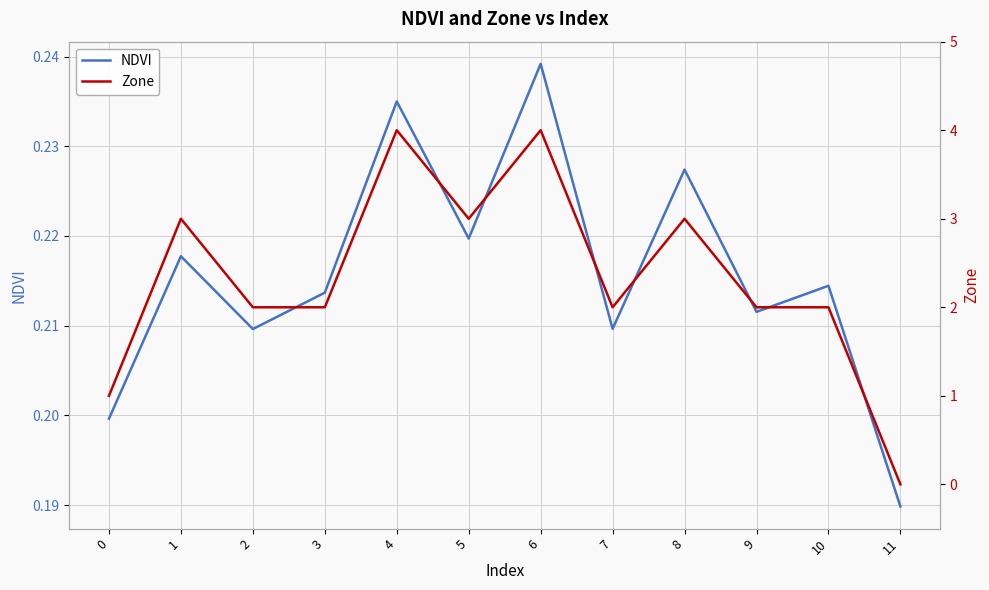

What is the maximum value for NDVI?

0.2